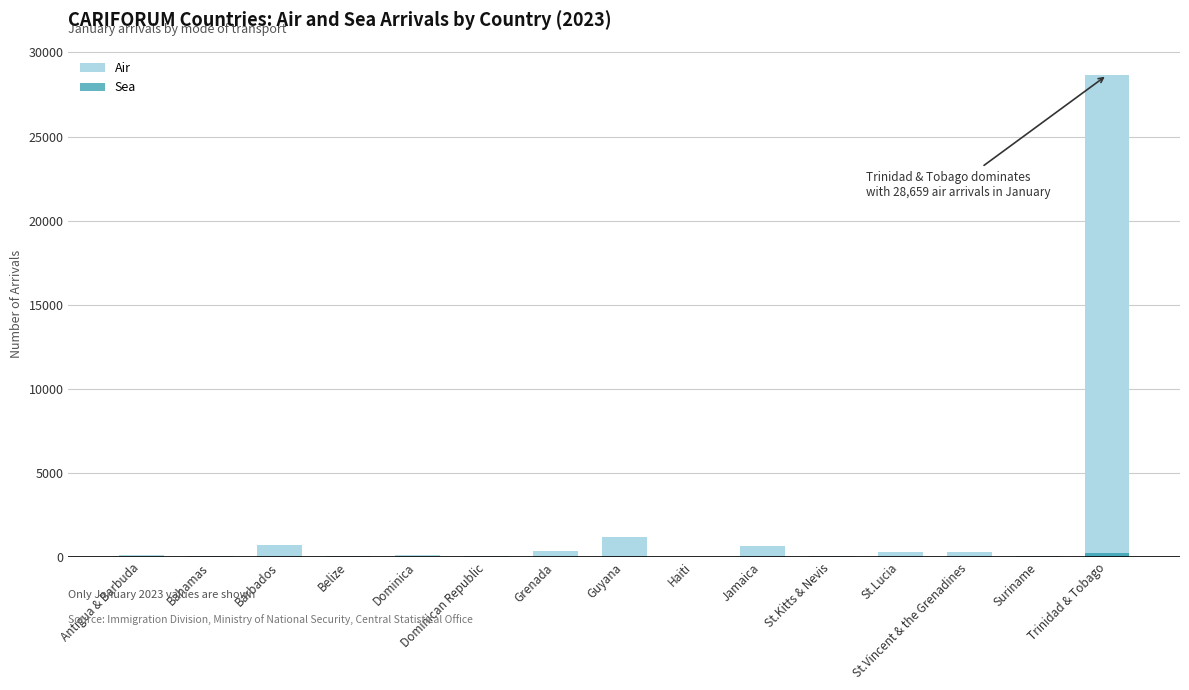

What is the label of the 1st bar from the right?

Trinidad & Tobago